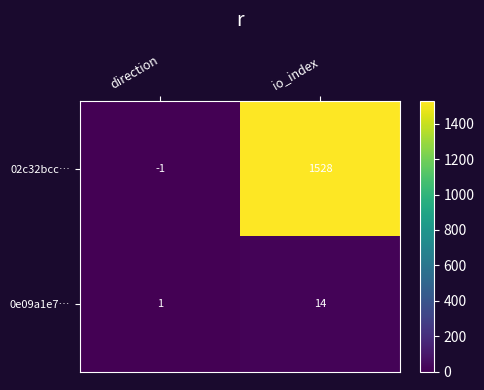

What is the difference between the 02c32bcc… values at io_index and direction?

1529